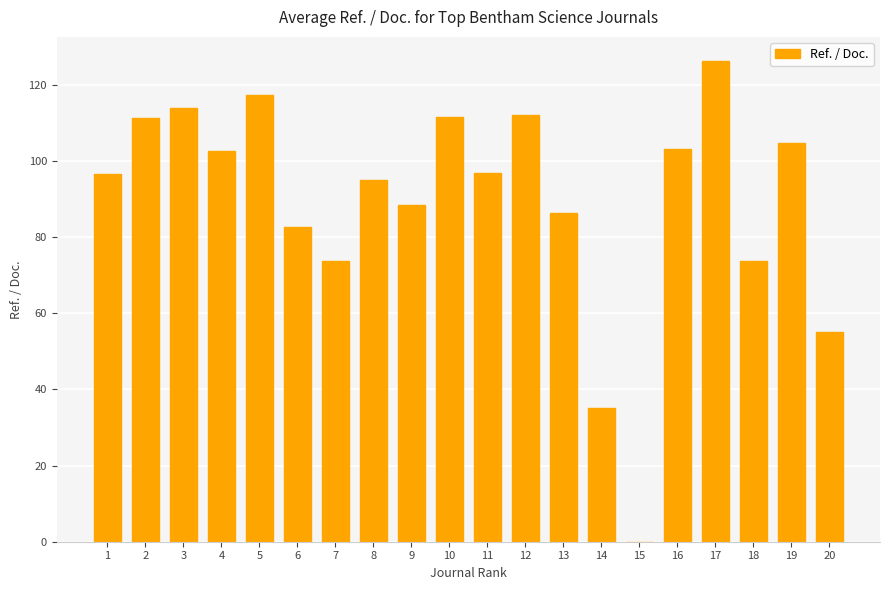

What is the sum of all values?

1785.8